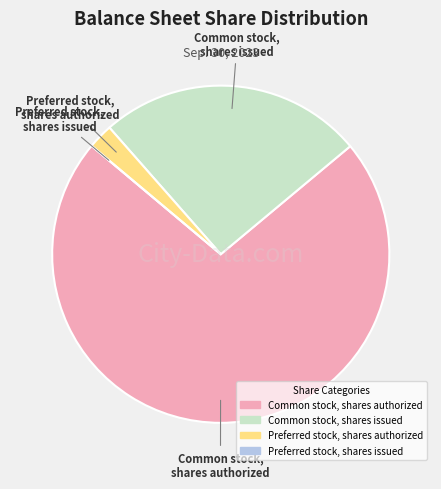

The Common stock, shares authorized slice represents 72% of the pie. True or false?

True